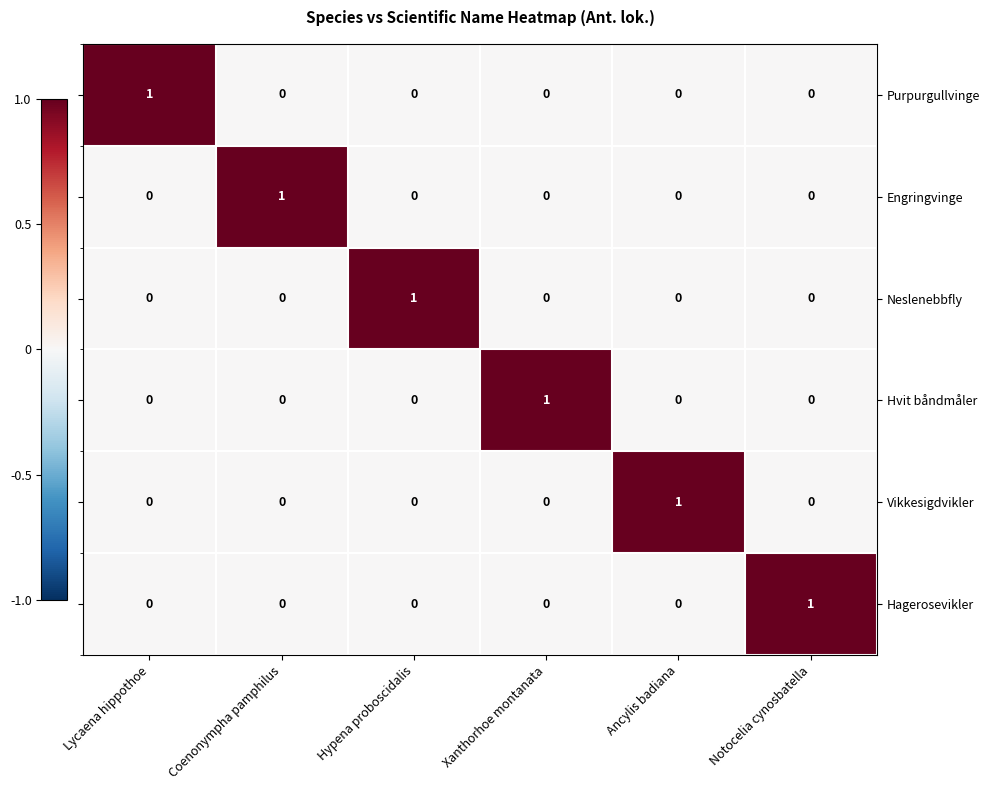

Rank the series by their maximum value, from lowest to highest.

Purpurgullvinge, Engringvinge, Neslenebbfly, Hvit båndmåler, Vikkesigdvikler, Hagerosevikler